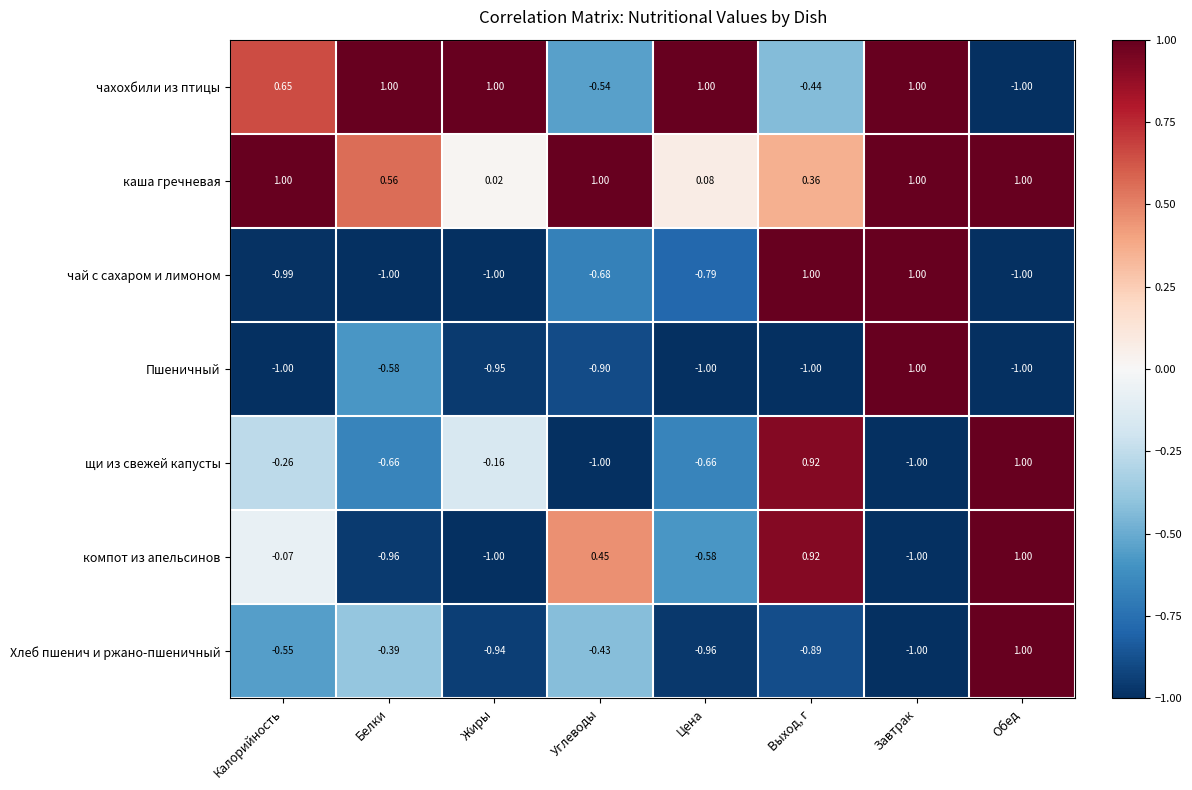

Between Калорийность and Белки, which series saw the biggest shift?

компот из апельсинов